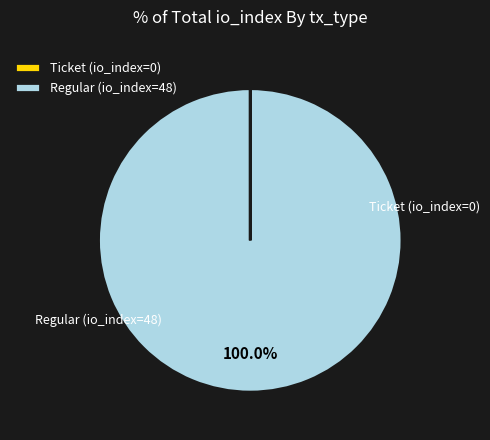

To the nearest percent, what percentage of the pie is Regular (io_index=48)?

100%